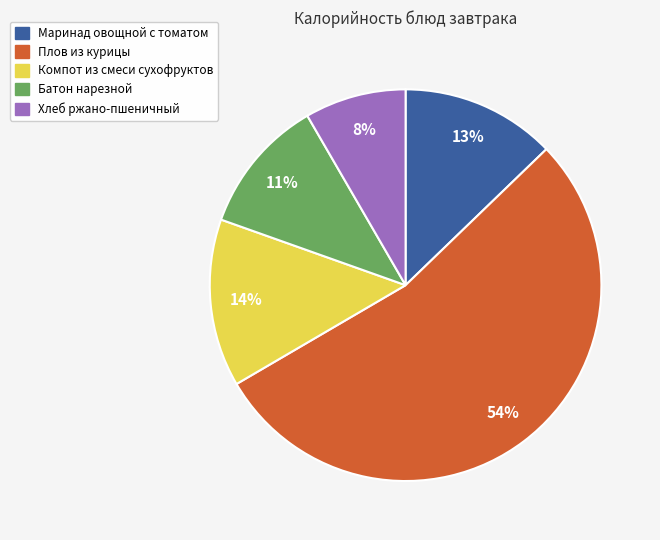

Rank the categories by value from lowest to highest.

Хлеб ржано-пшеничный, Батон нарезной, Маринад овощной с томатом, Компот из смеси сухофруктов, Плов из курицы